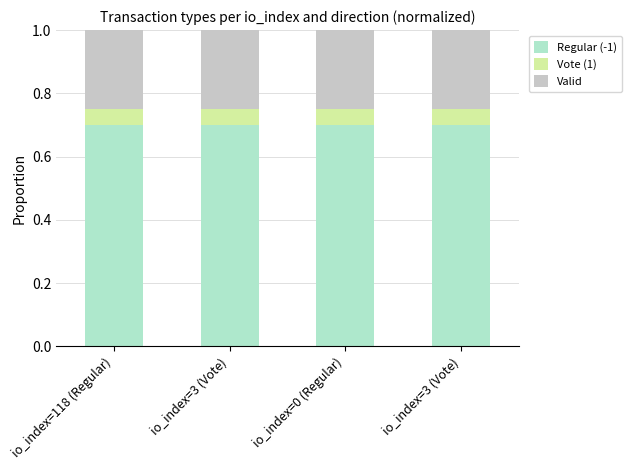

How many categories are shown in the chart?

4